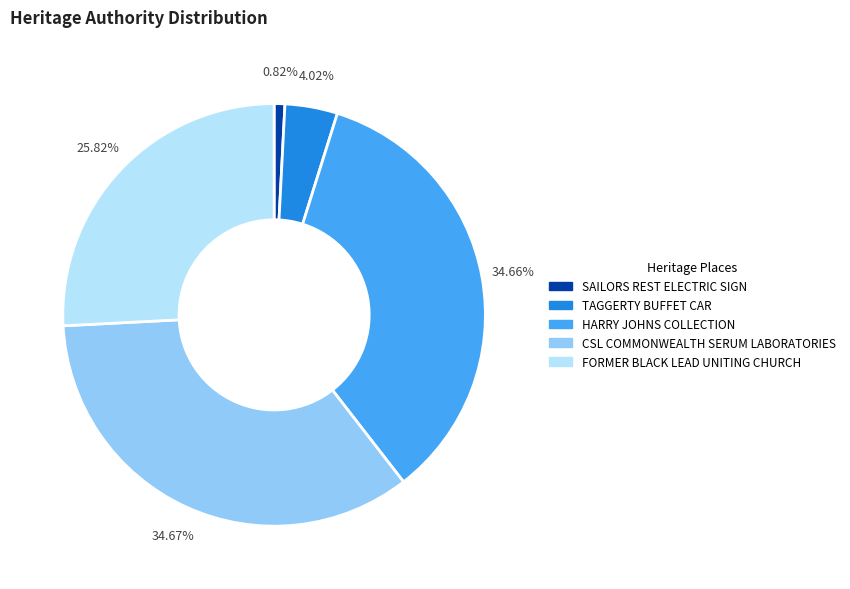

Count the number of slices in the pie.

5